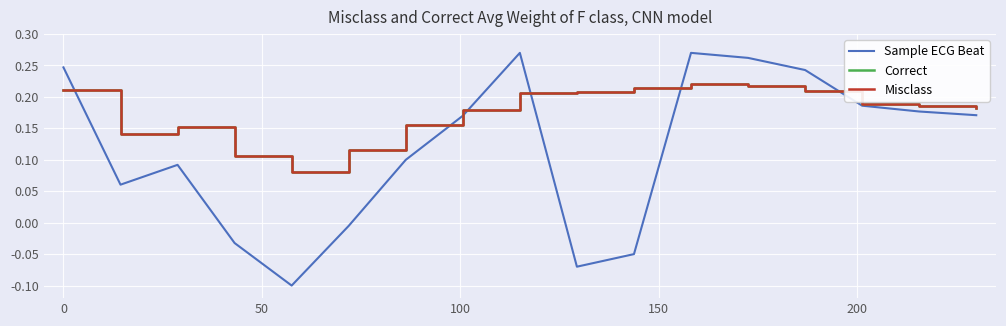

Does the chart have visible grid lines?

Yes